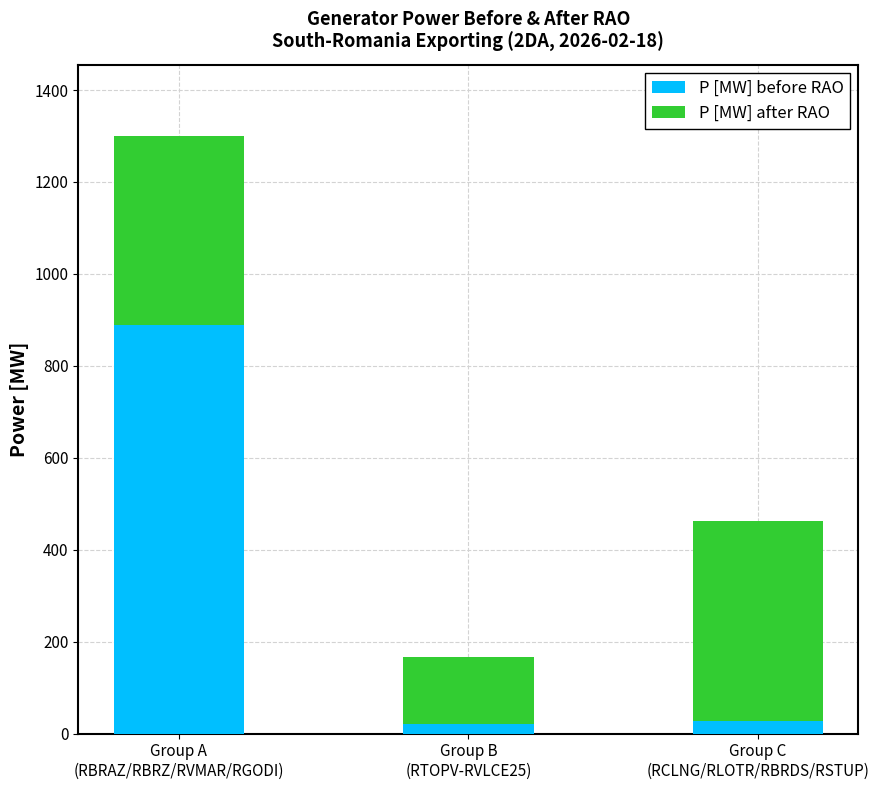

What is the average value of the P [MW] before RAO series?

312